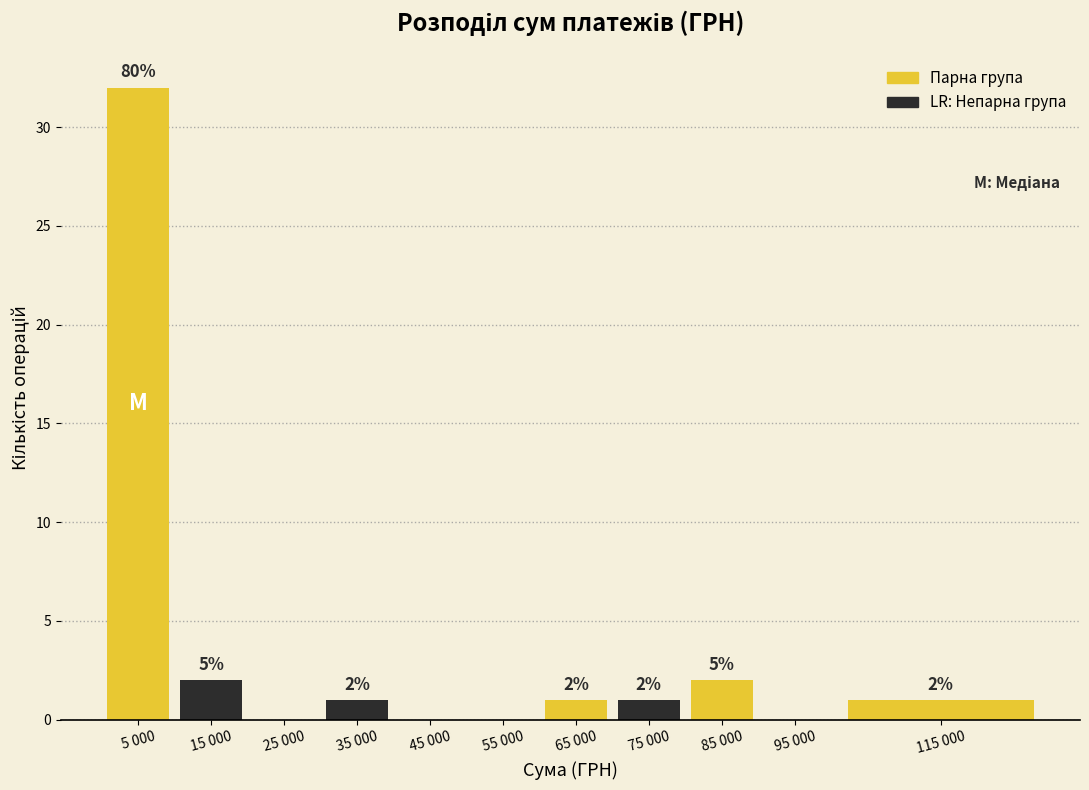

Reading left to right, extract all data points from this chart.

5 000=32	15 000=2	25 000=0	35 000=1	45 000=0	55 000=0	65 000=1	75 000=1	85 000=2	95 000=0	115 000=1